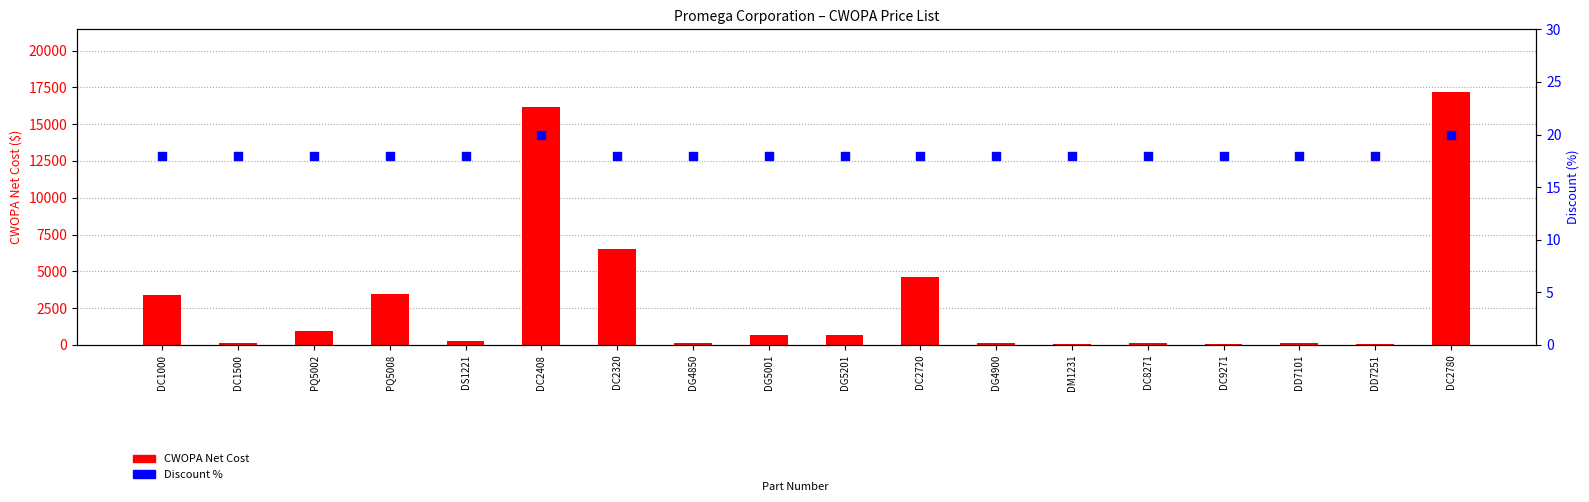

Is the value of Discount % at DD7251 greater than the value of CWOPA Net Cost at DS1221?

No